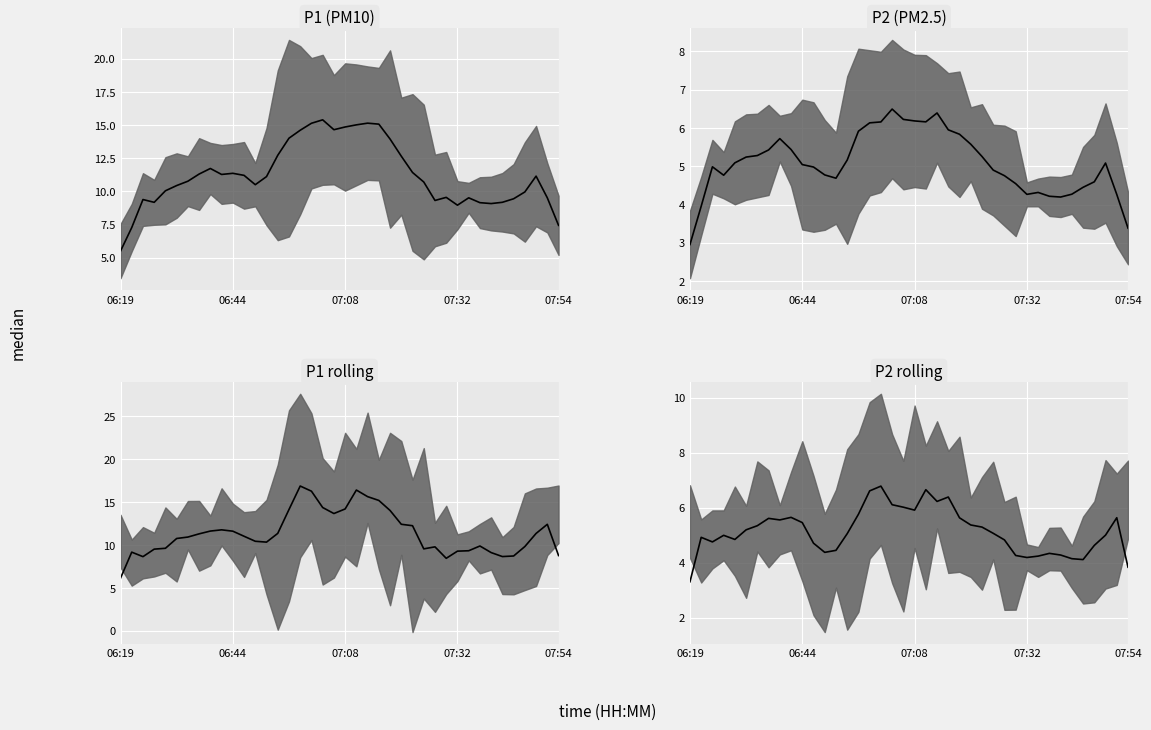

What is the total value across all series at 06:44?

33.5